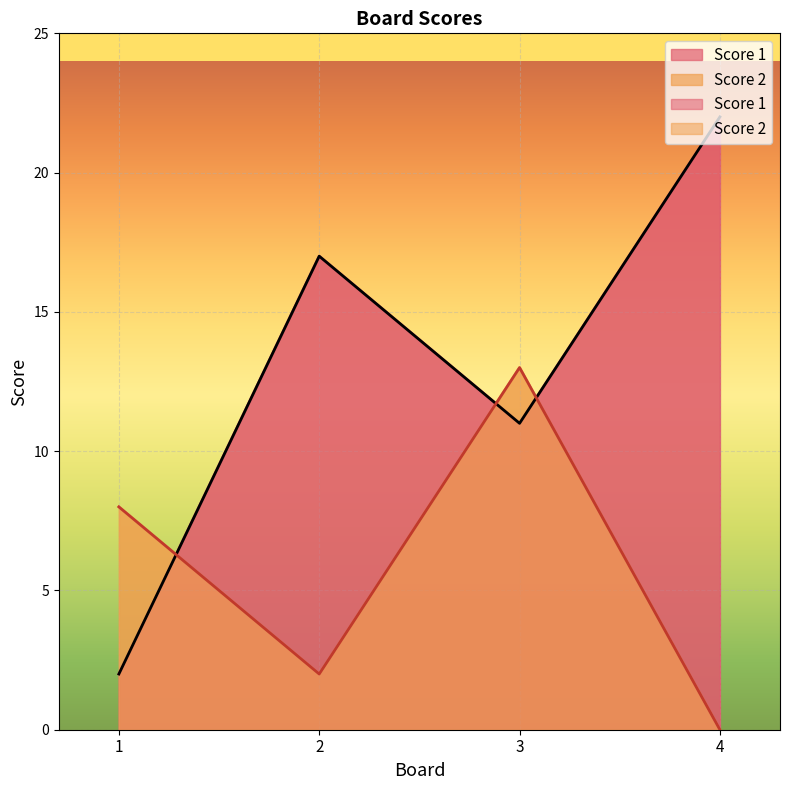

What is the greatest value displayed?

22